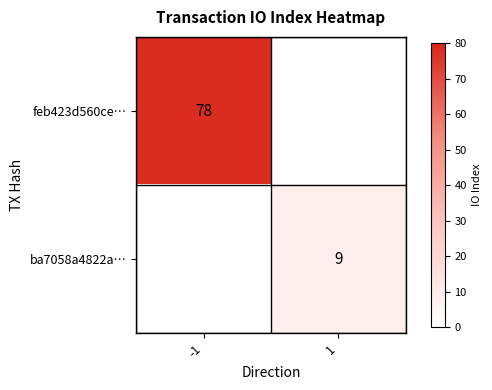

Between 1 and -1, which is larger?

-1